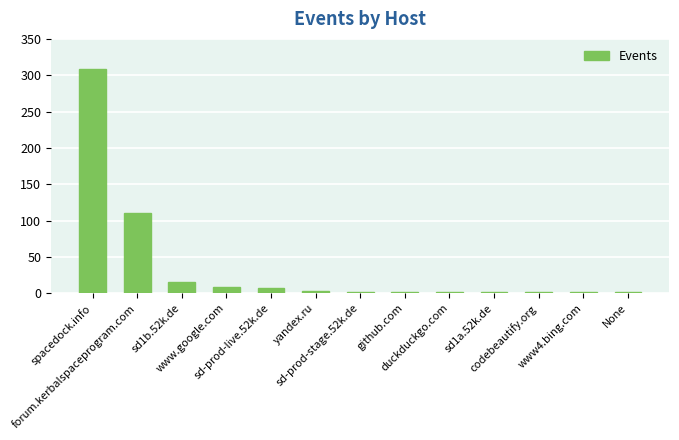

What is the maximum value shown in the chart?

308